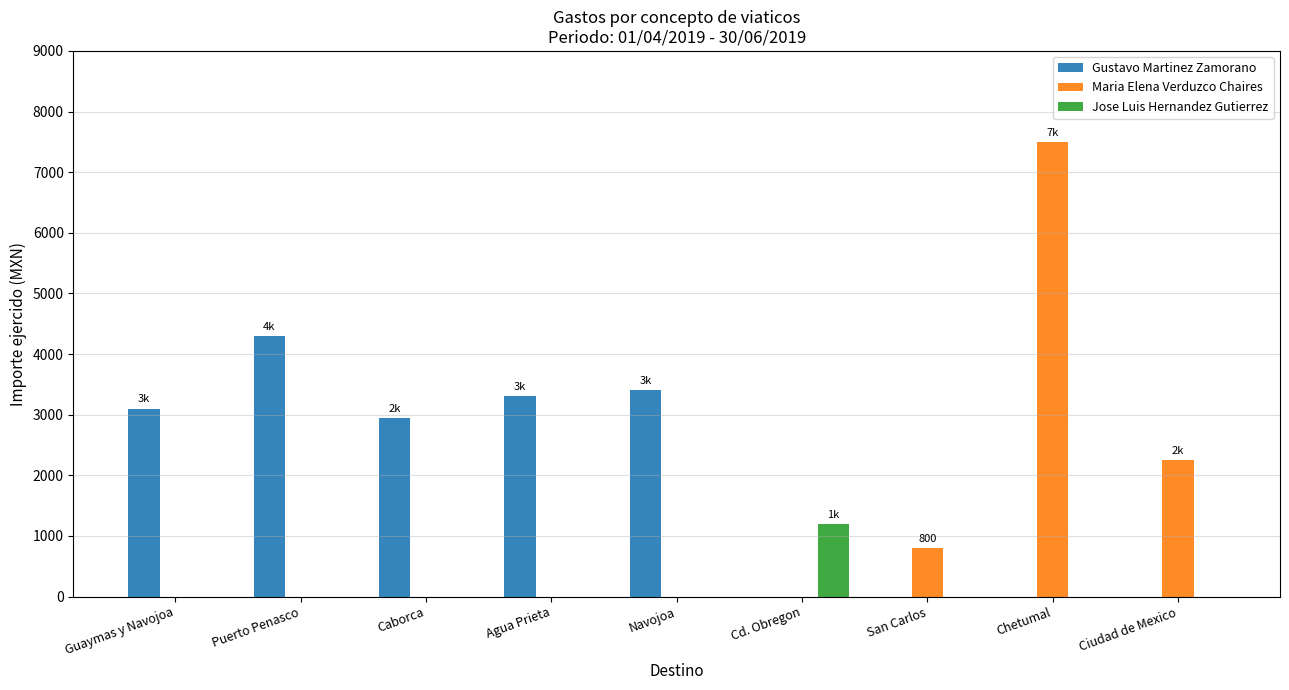

What is the total value across all series at Guaymas y Navojoa?

3100